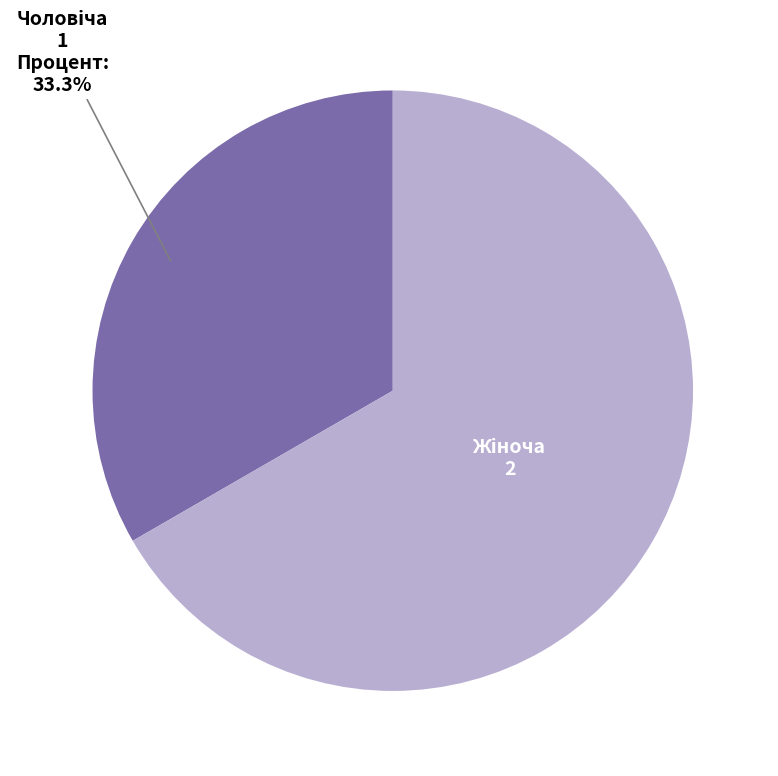

Does any single category account for the majority?

Yes